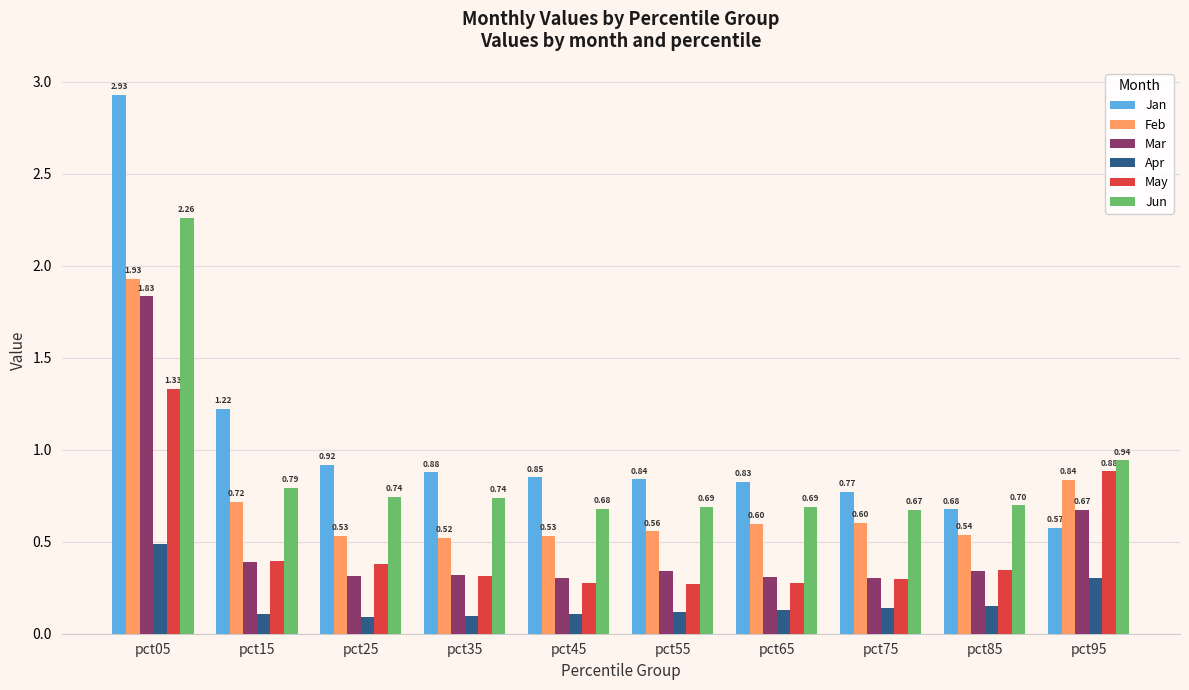

Read the Jan value at pct85.

0.7